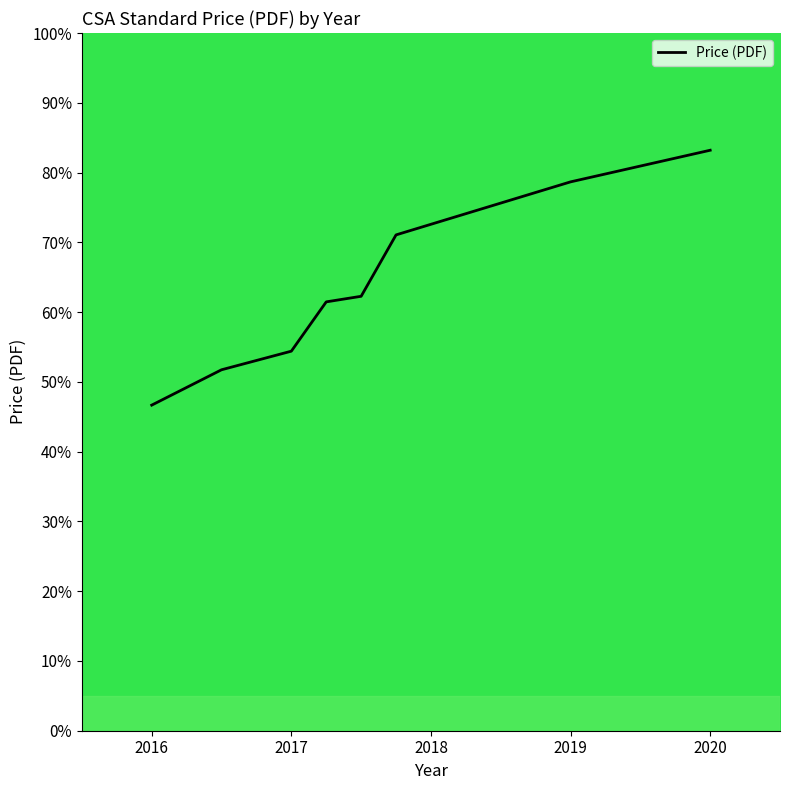

What is the maximum value shown in the chart?

83.2